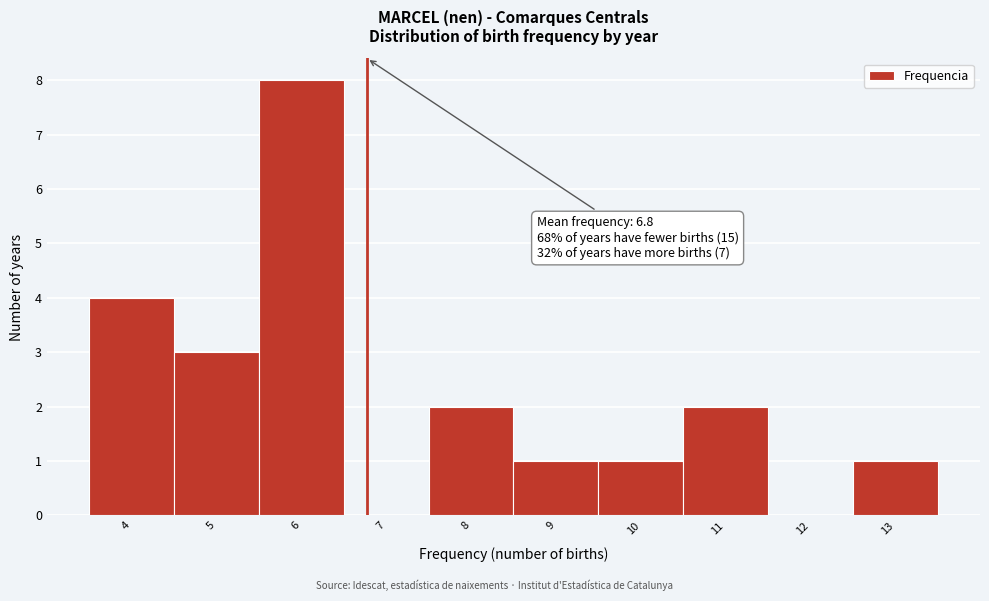

Which range on the x-axis has the tallest bar?

5.5 to 6.5